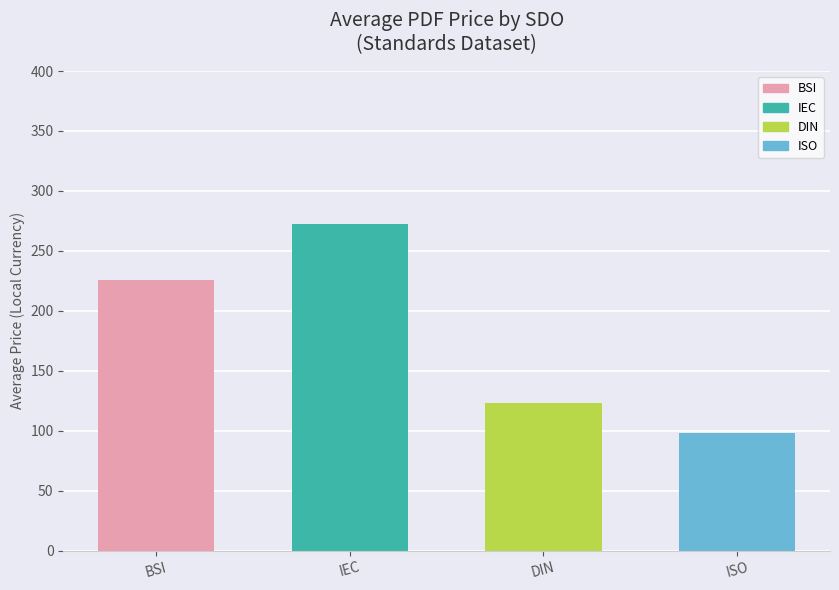

Rank the categories by value from highest to lowest.

IEC, BSI, DIN, ISO